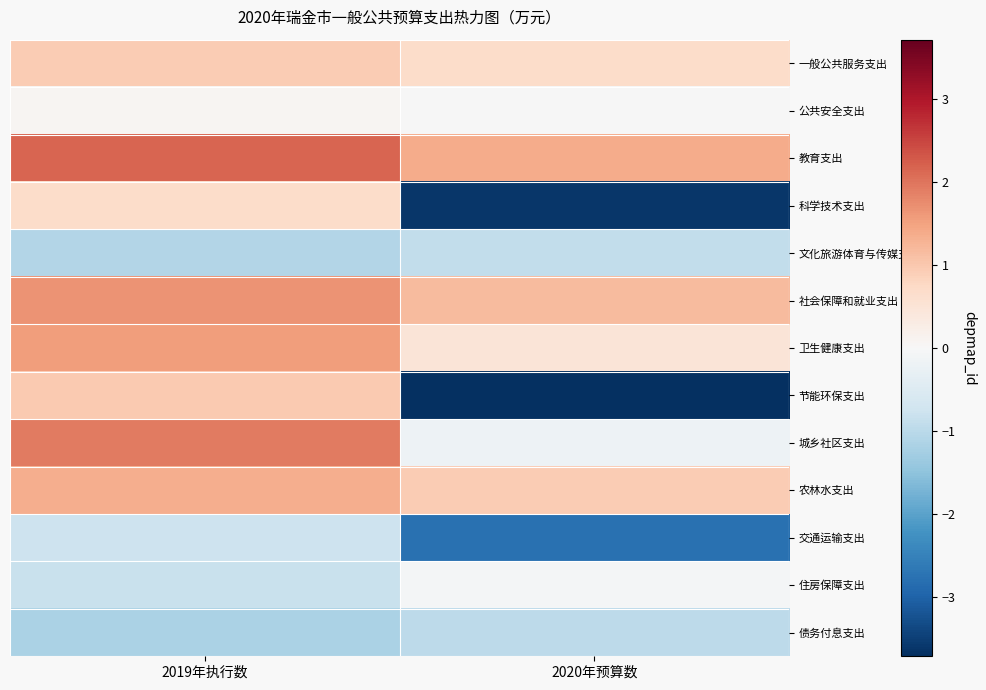

What is the total value across all series at 2020年预算数?

-7.6